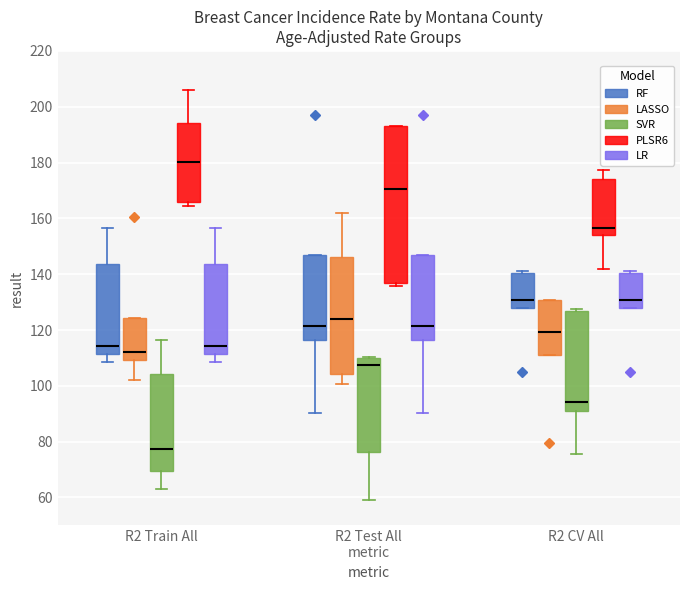

Comparing the boxes themselves (not the whiskers), which one is the tallest?

R2 Test All metric (PLSR6)